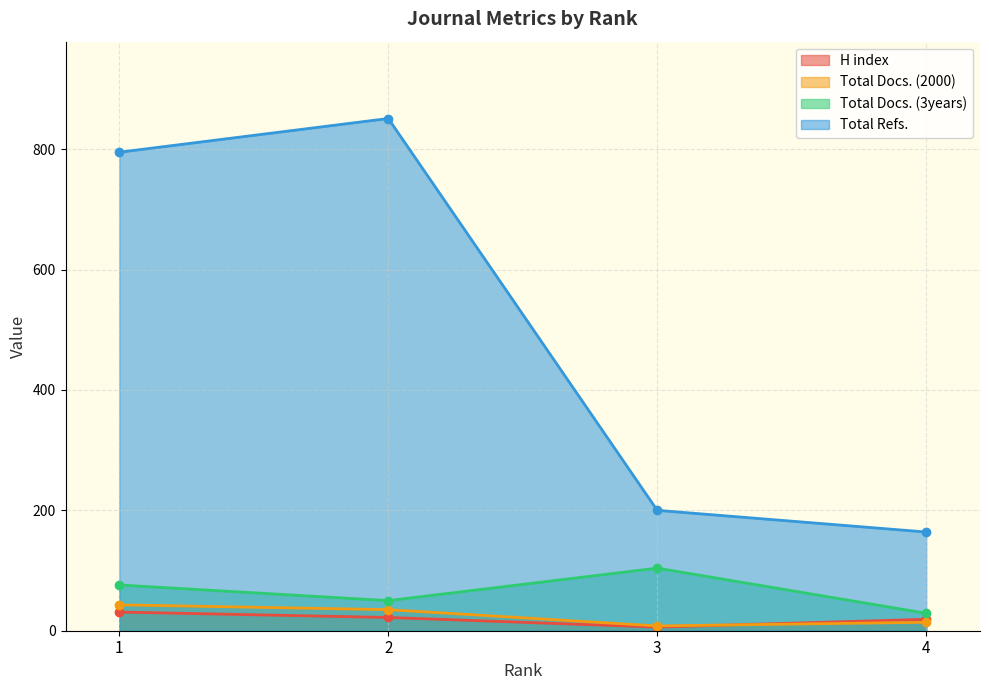

What is the difference between the second highest and second lowest values in the Total Docs. (3years) series?

26